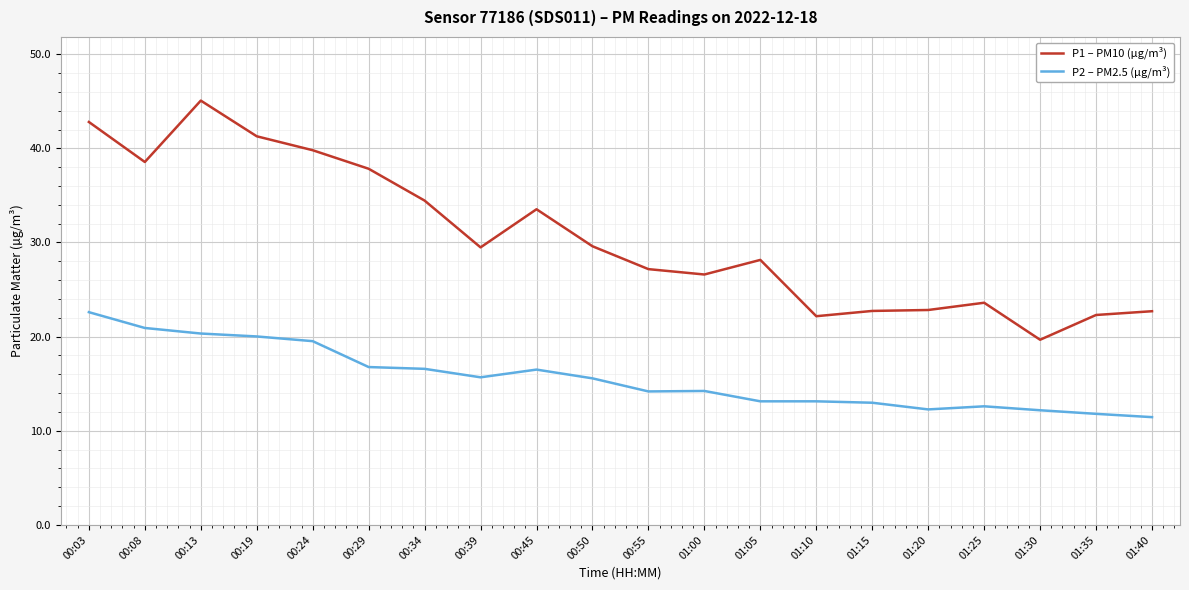

What is the difference between the P1 – PM10 (µg/m³) values at 00:50 and 01:10?

7.4